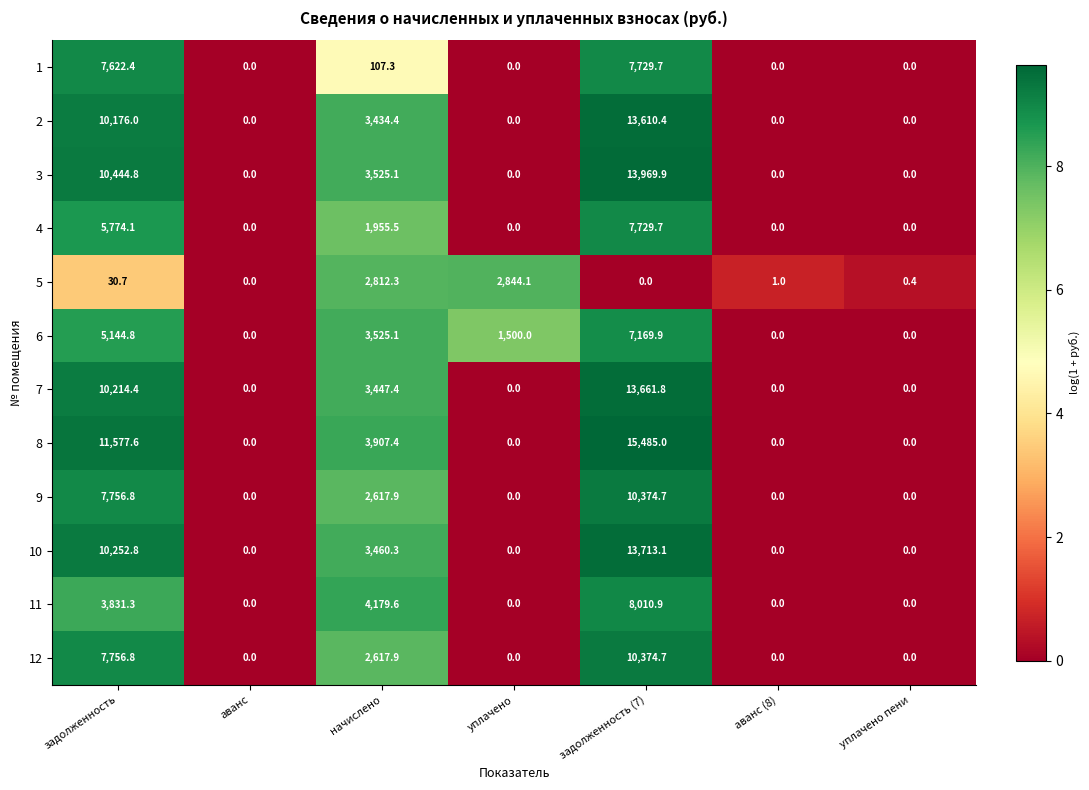

Which series changed the most between начислено and уплачено?

11